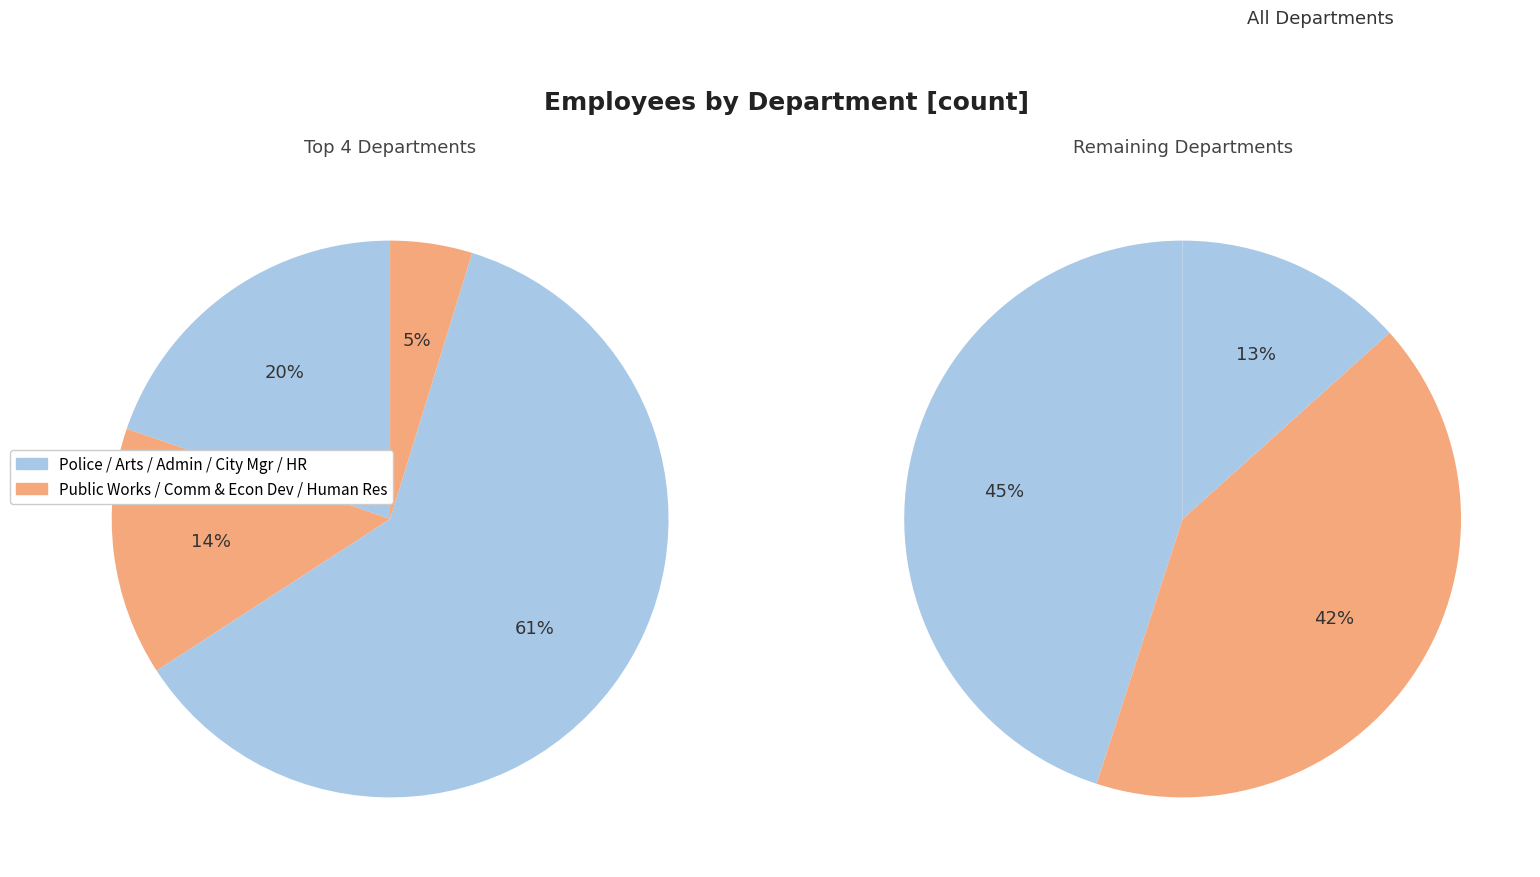

True or false: Community & Economic Development accounts for 4% of the total.

True